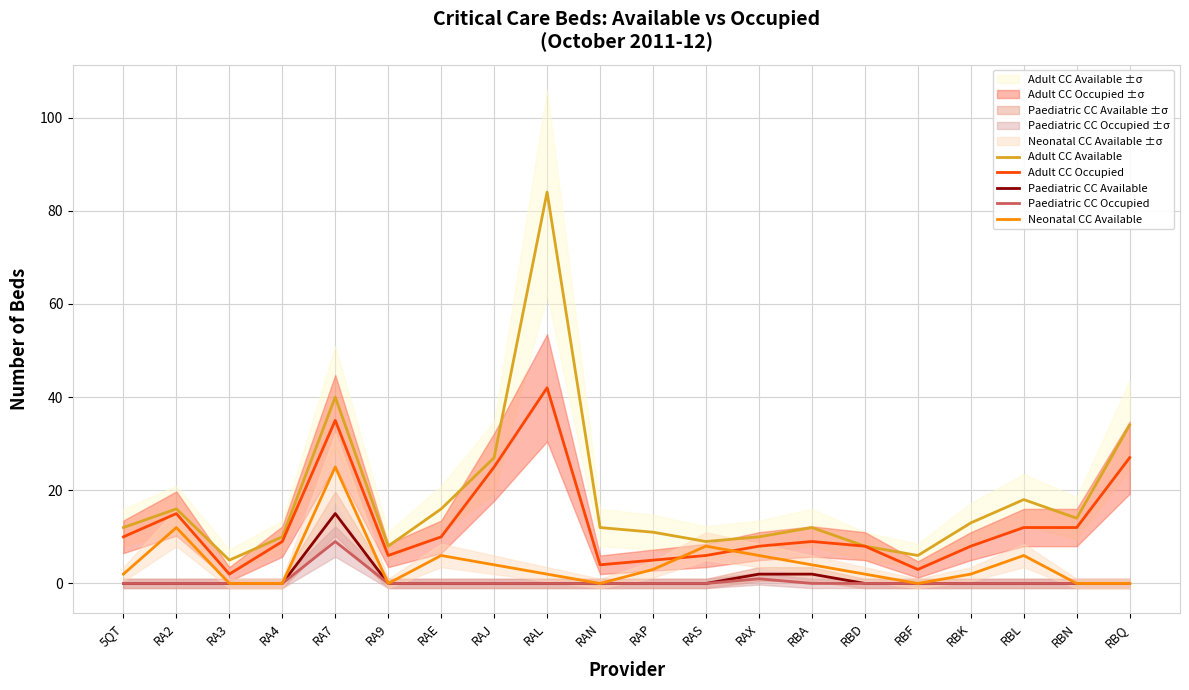

Which series has the largest total across all categories?

Adult CC Available